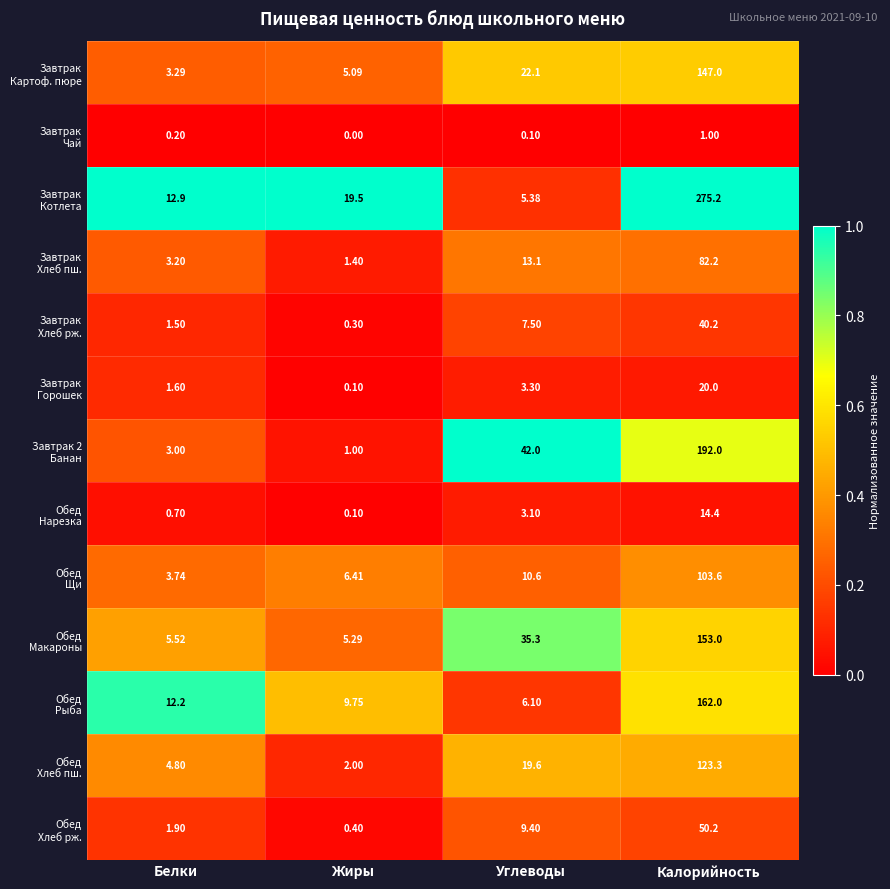

At which category is the sum across all series the highest?

Калорийность